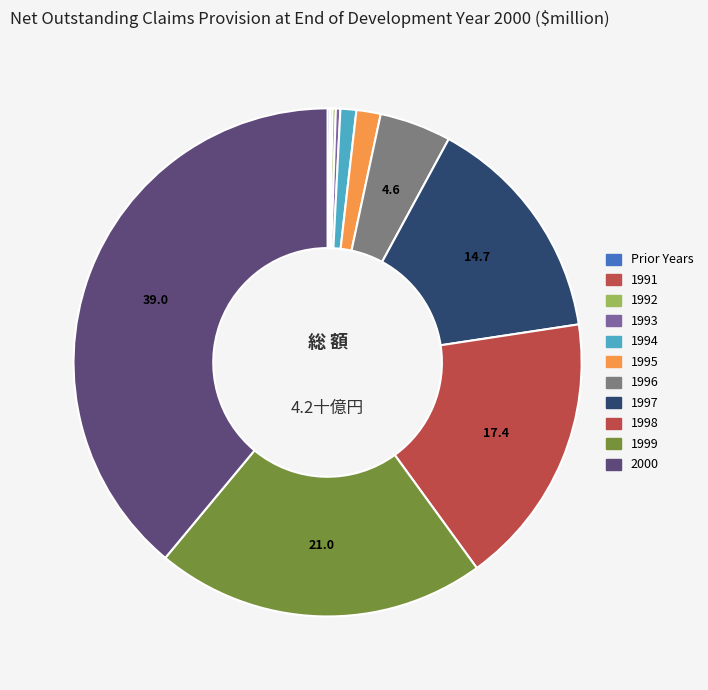

What is the largest slice in the pie chart?

2000